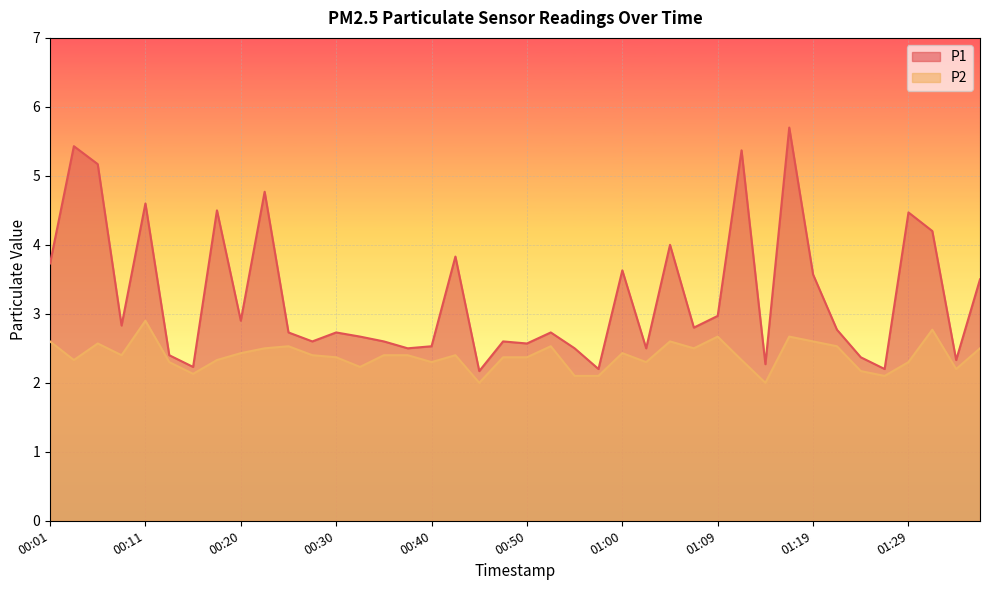

What is the maximum value for P2?

2.9